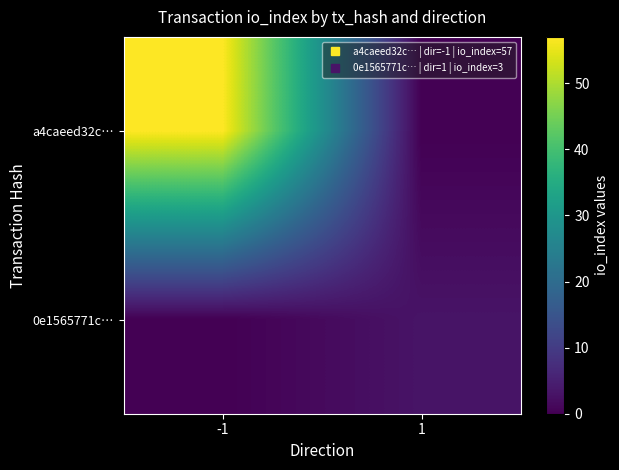

Reading left to right, extract all data points from this chart.

a4caeed32c…: -1=57	1=0
0e1565771c…: -1=0	1=3